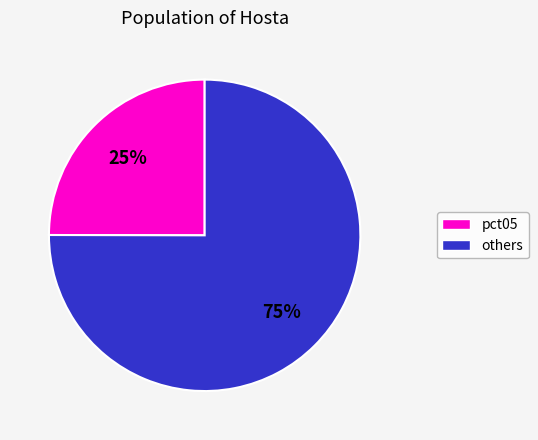

To the nearest percent, what is the average slice percentage?

50%